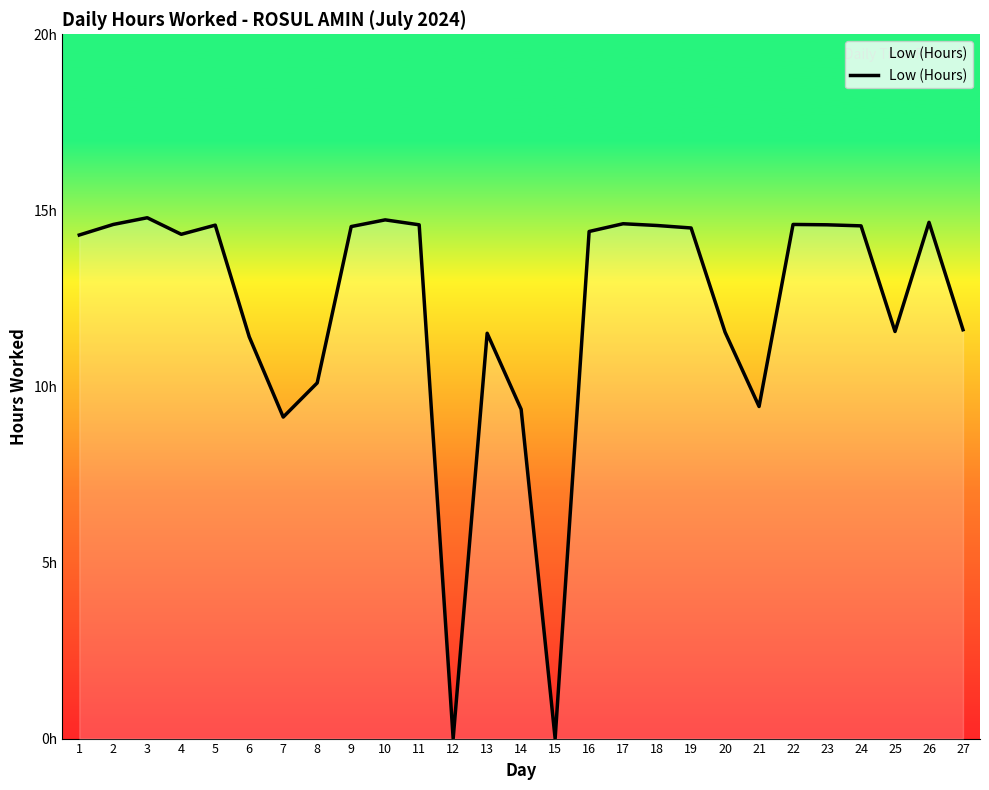

Does the chart display data point markers on the line(s)?

No